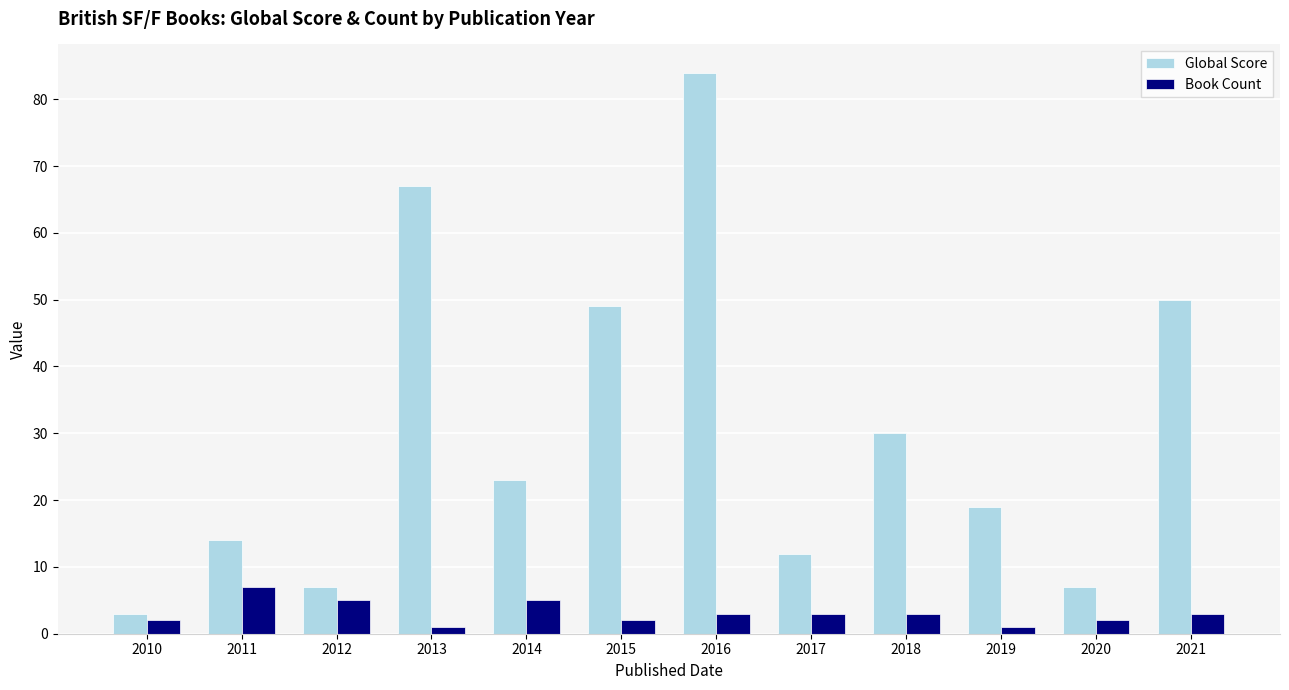

At which label does Global Score reach its peak?

2016